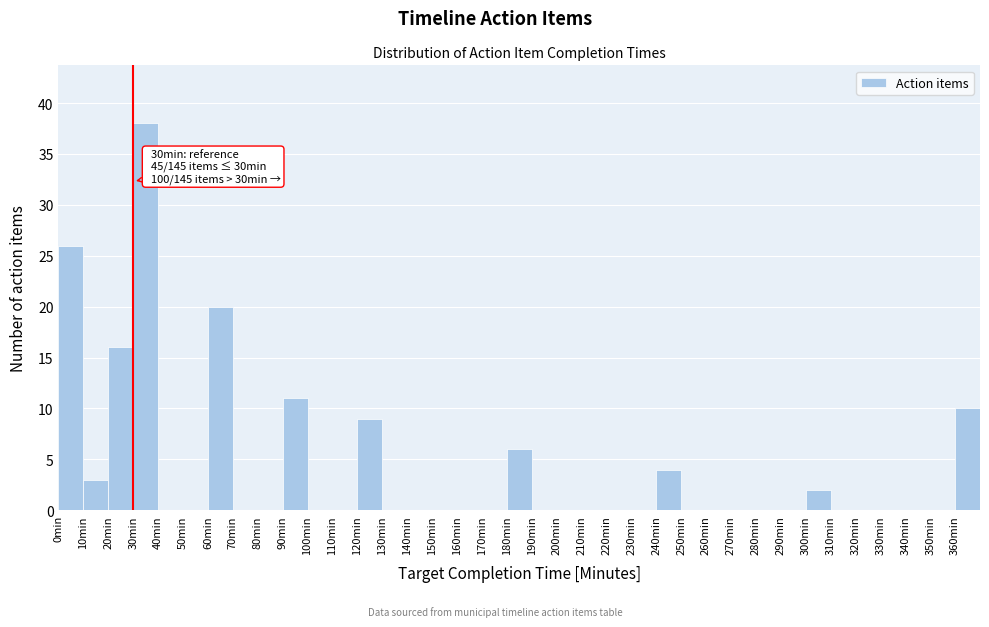

Which range on the x-axis has the tallest bar?

30 to 40